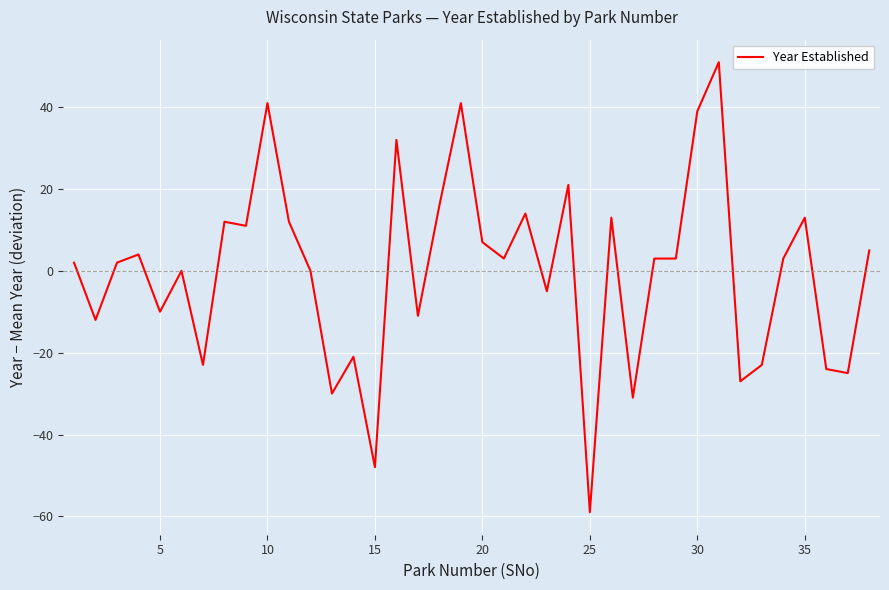

What is the greatest value displayed?

51.0